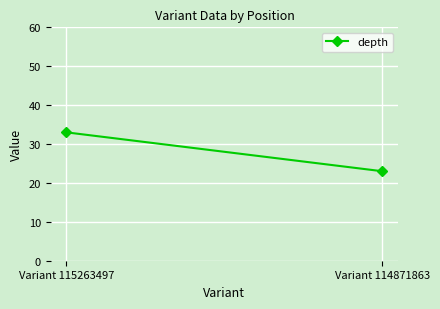

The value at Variant 115263497 is 33. True or false?

True